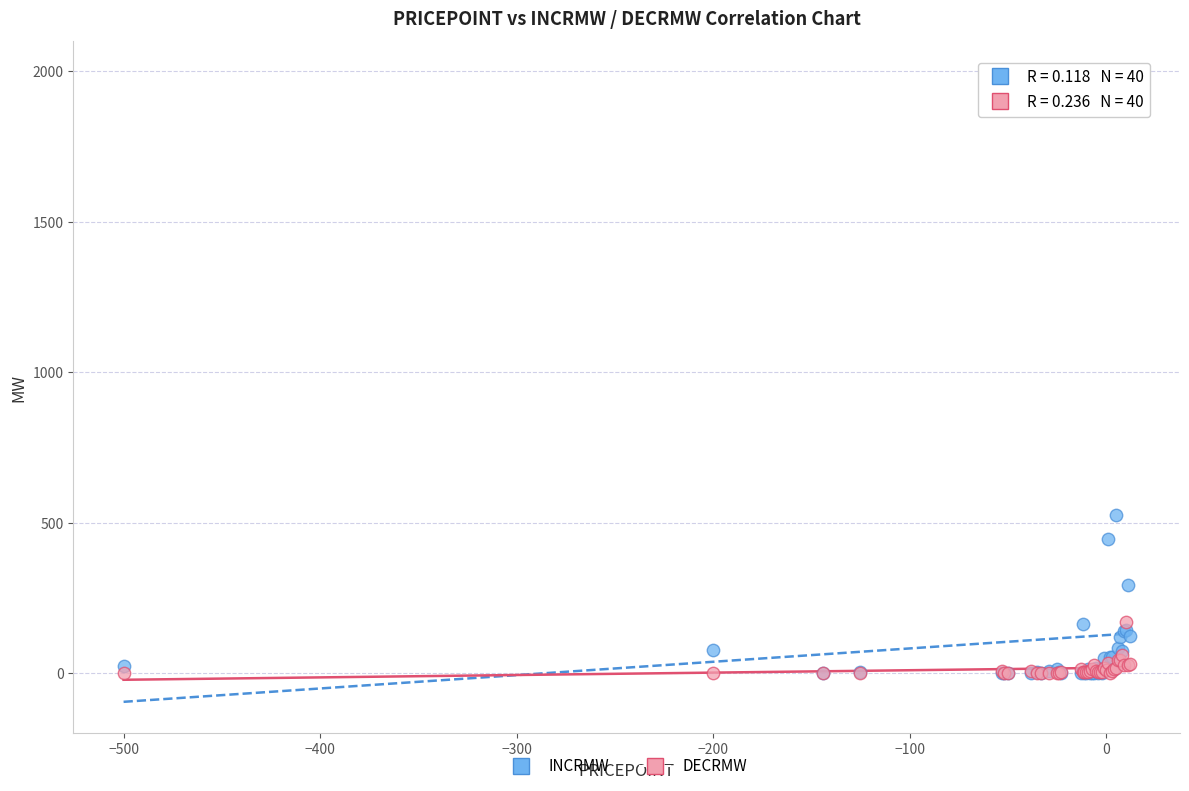

Across all series, what Y value is closest to 997?

527.0